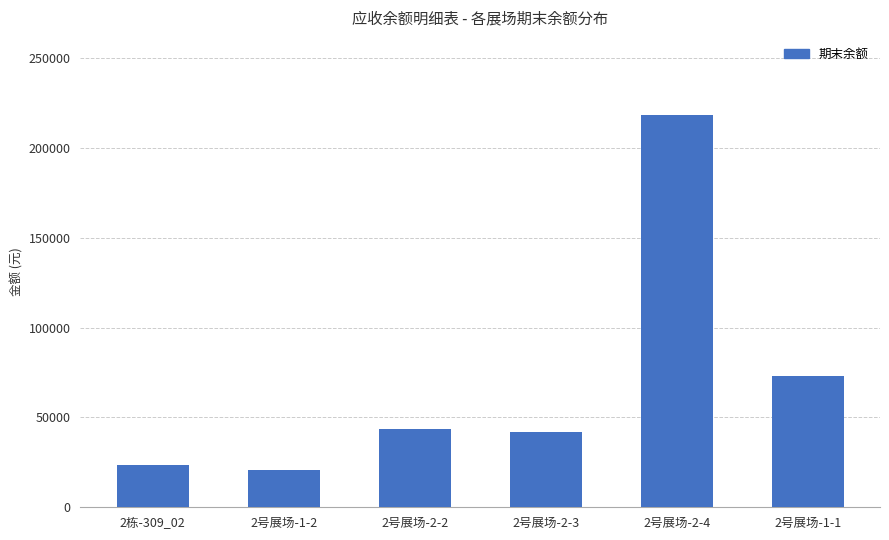

At which label is the value closest to 119382?

2号展场-1-1